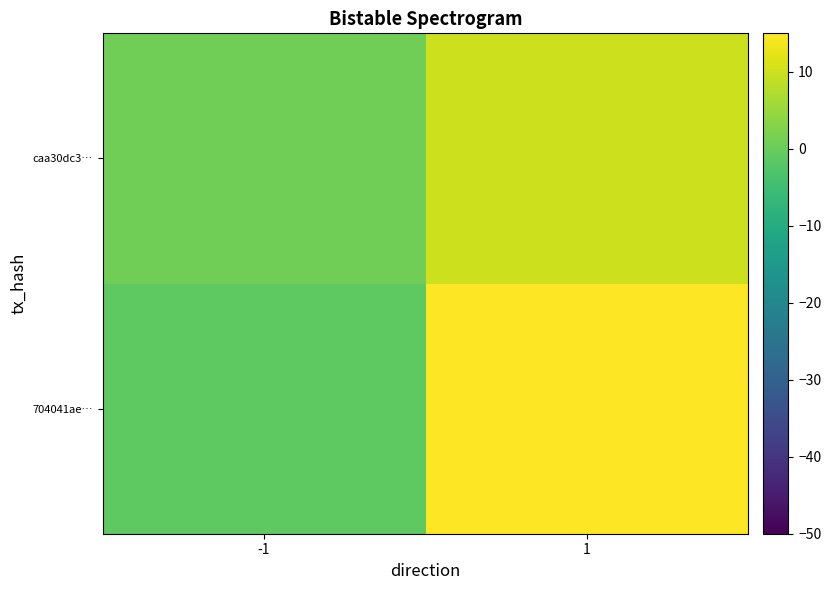

What is the greatest value displayed?

19